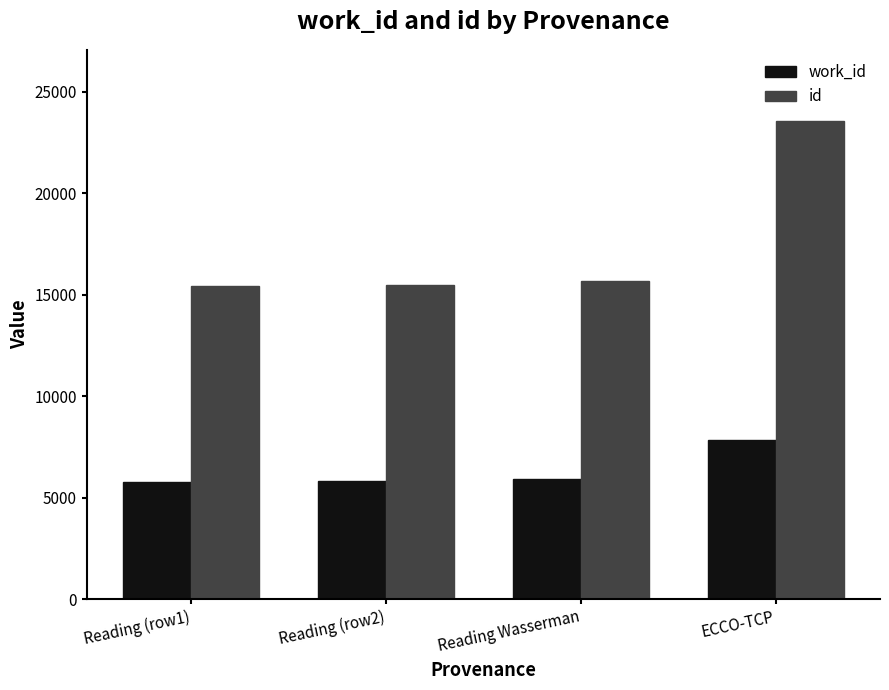

What value does the id series have at ECCO-TCP?

23539